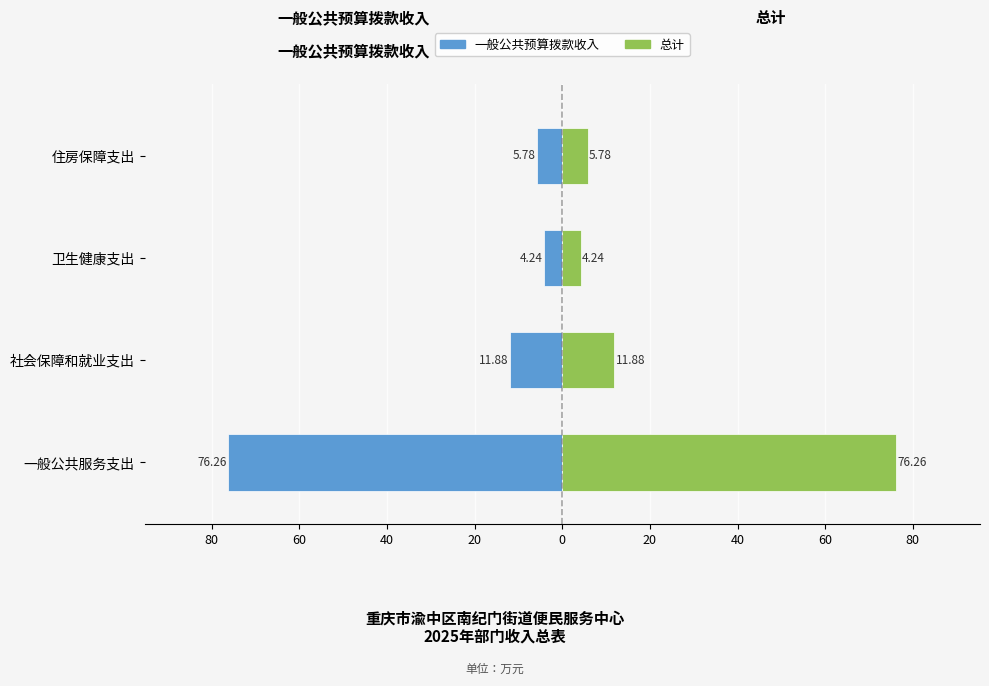

Count the number of categories in the chart.

4